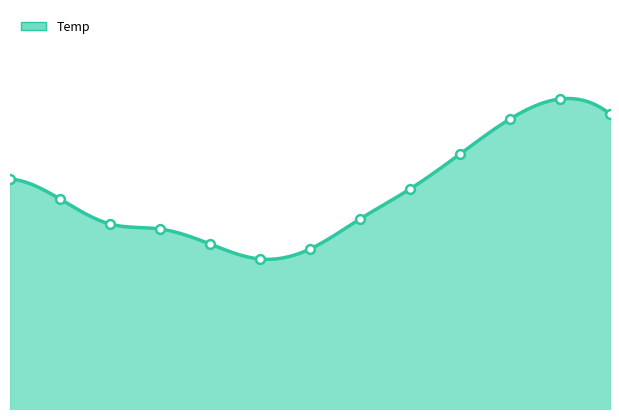

What is the ratio of the value at 02:30 to the value at 00:26?

0.9